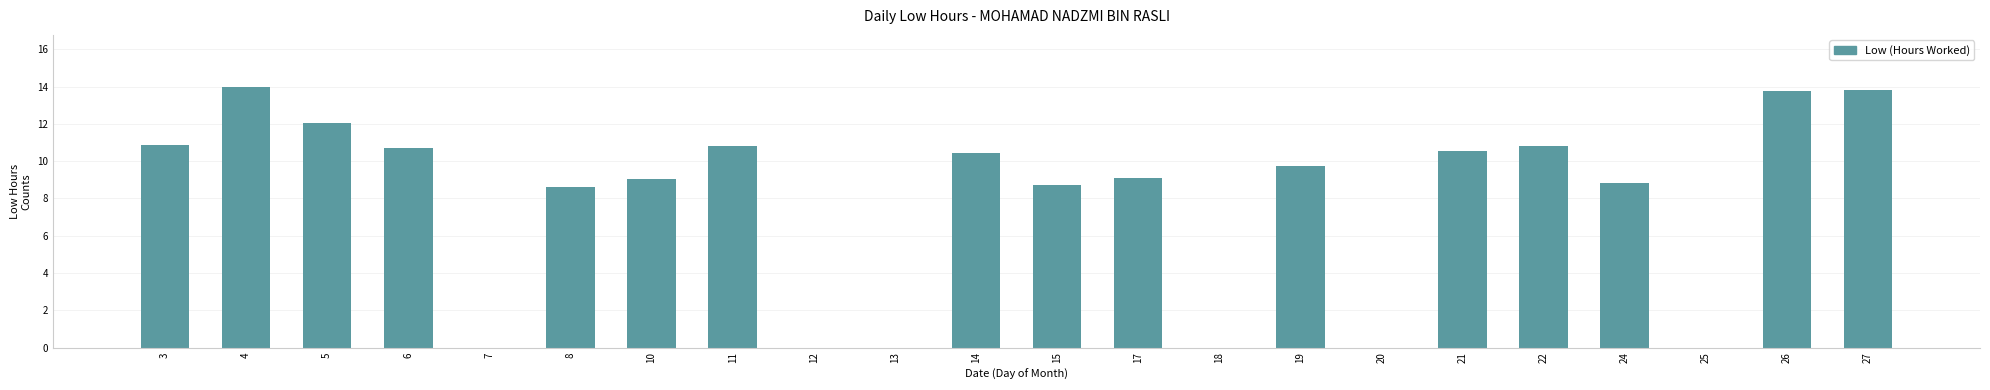

What is the greatest value displayed?

14.0